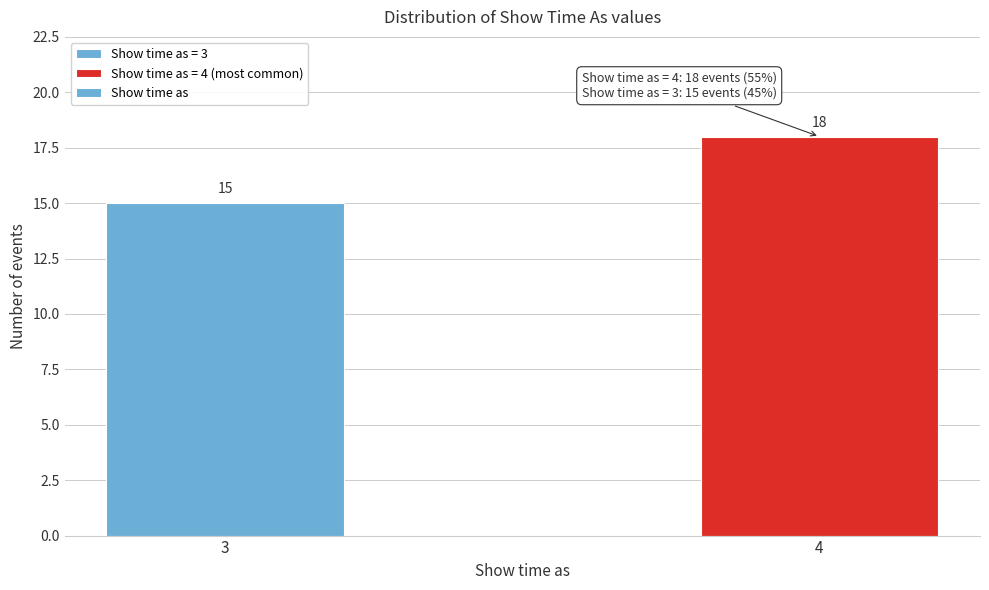

Reading left to right, extract all data points from this chart.

15	18